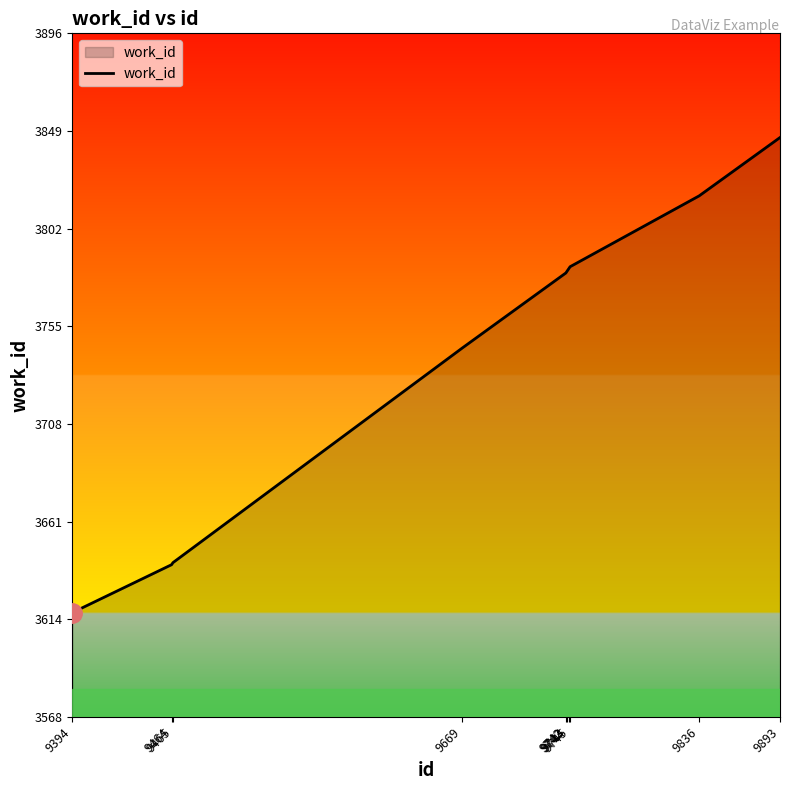

Between 9745 and 9742, which is larger?

9745